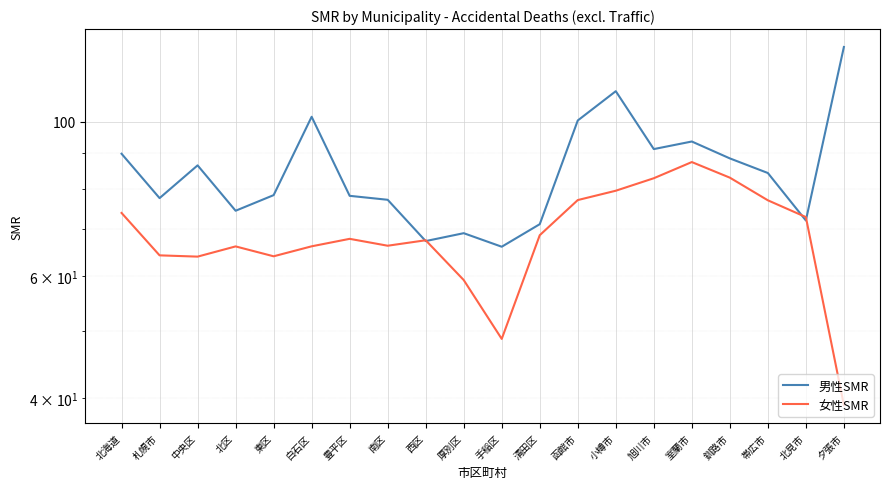

True or false: 男性SMR and 女性SMR cross at least once.

True